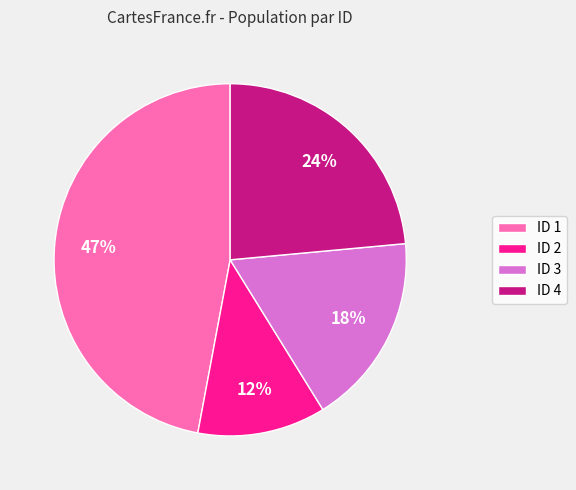

Between ID 3 and ID 2, which is larger?

ID 3